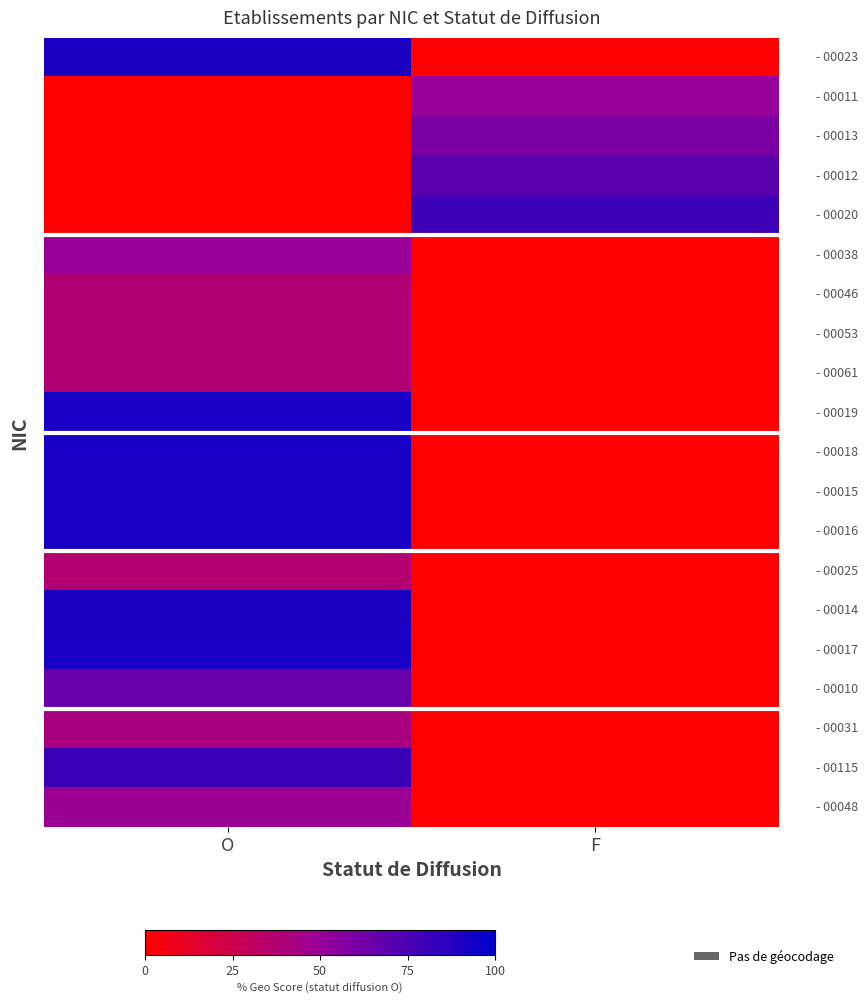

At which category is the sum across all series the highest?

O